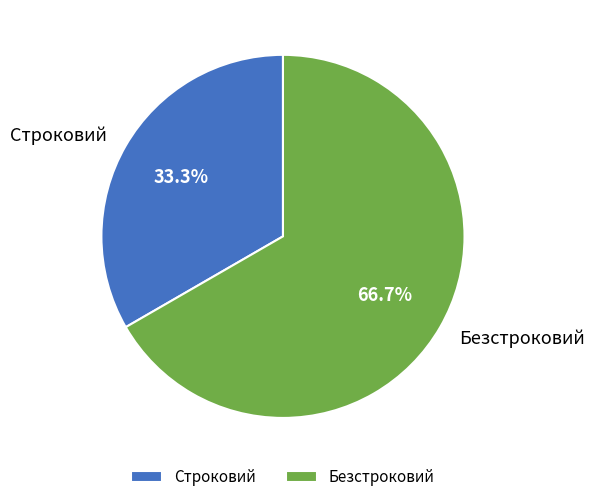

To the nearest percent, what is the difference between the Строковий and Безстроковий slice percentages?

33%